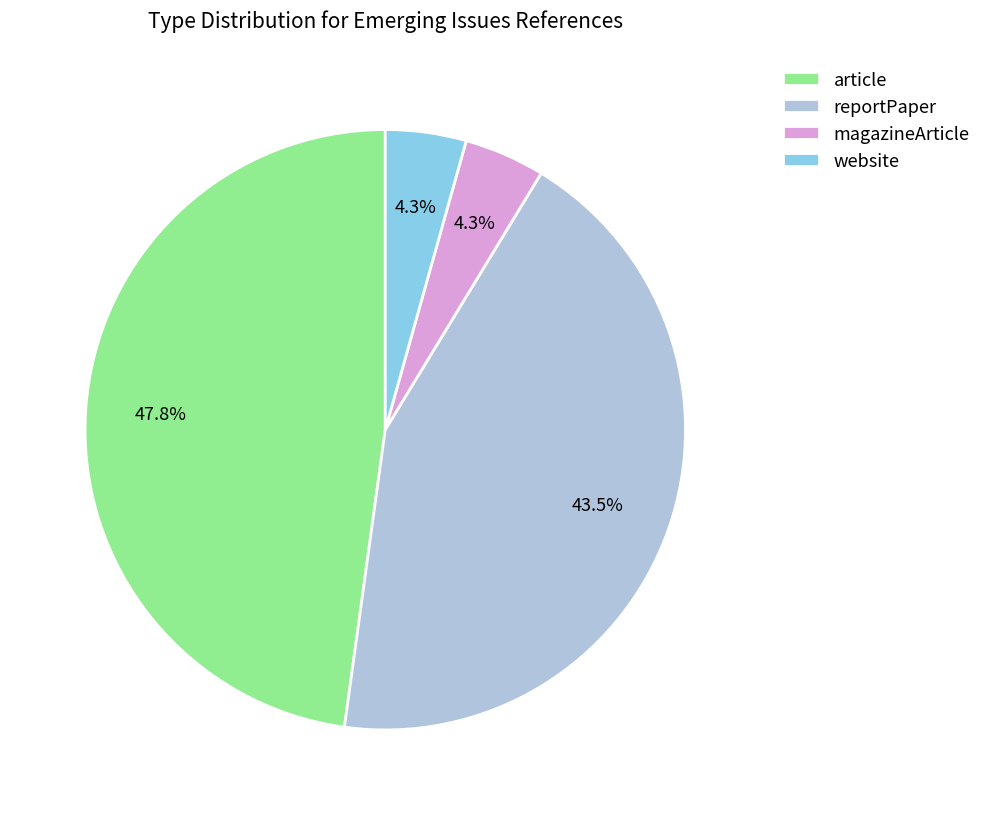

What percentage is the website slice, to the nearest percent?

4%